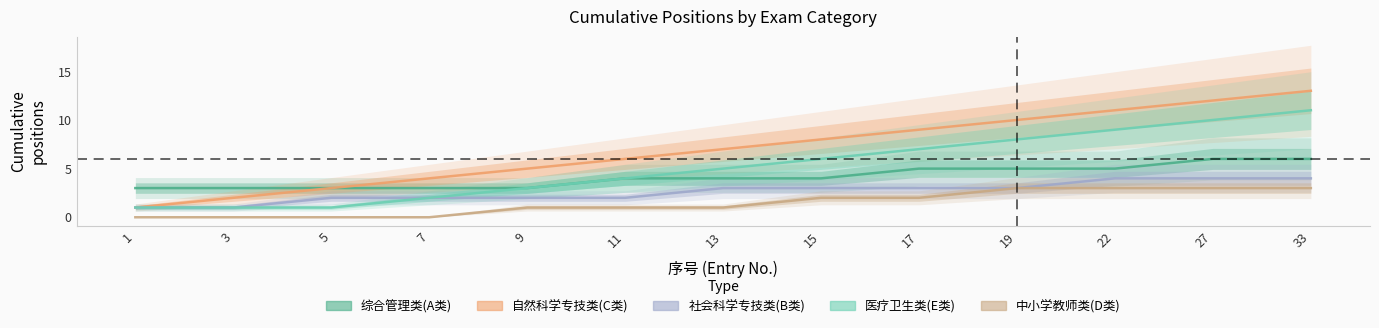

What is the sum of the 综合管理类(A类) values at 13 and 19?

9